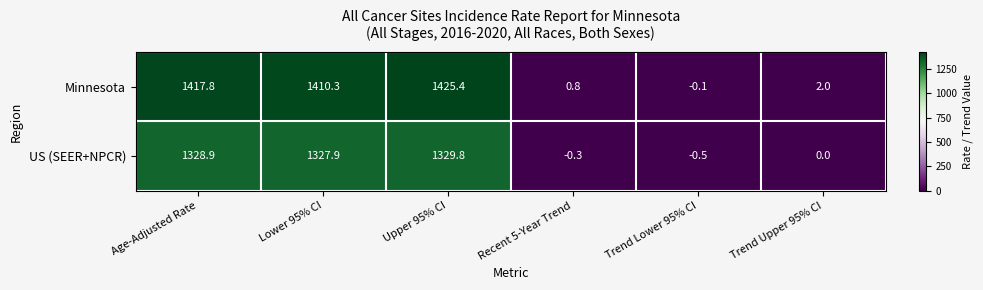

The Minnesota series shows -0.1 at Trend Lower 95% CI. True or false?

True